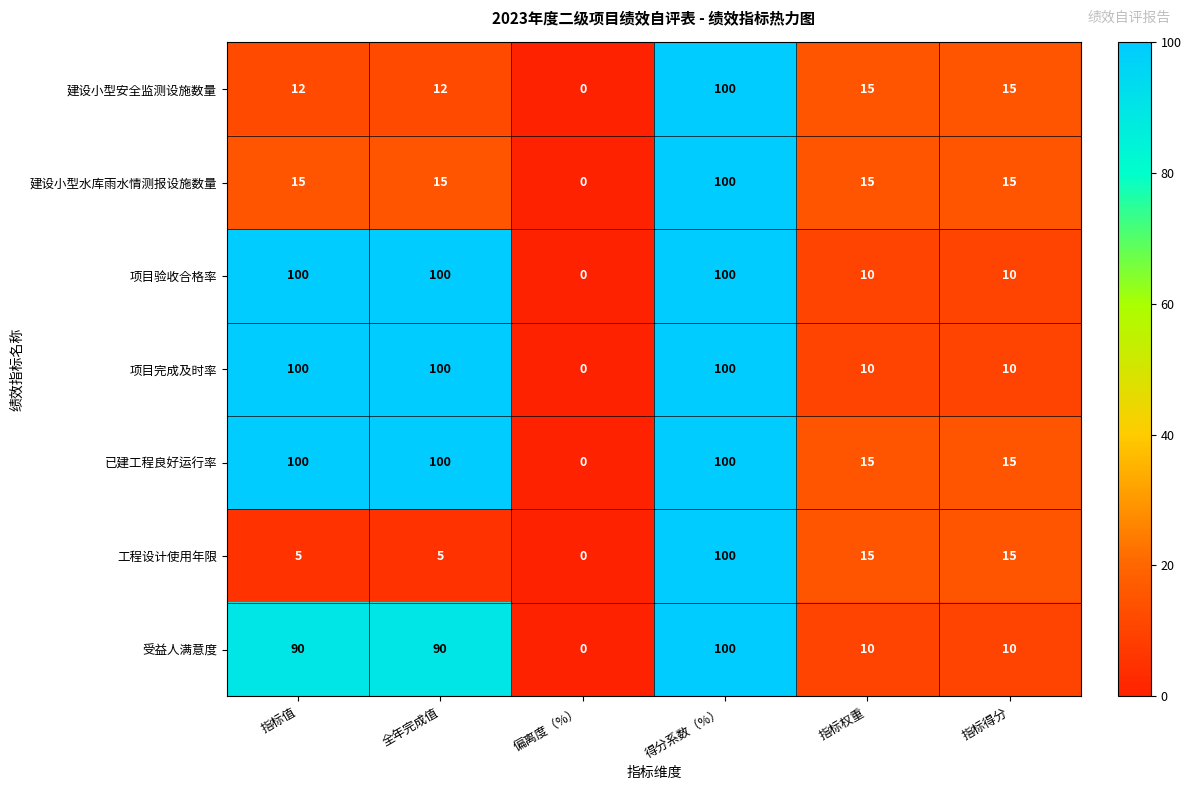

How many data points in 项目完成及时率 are less than 100?

3